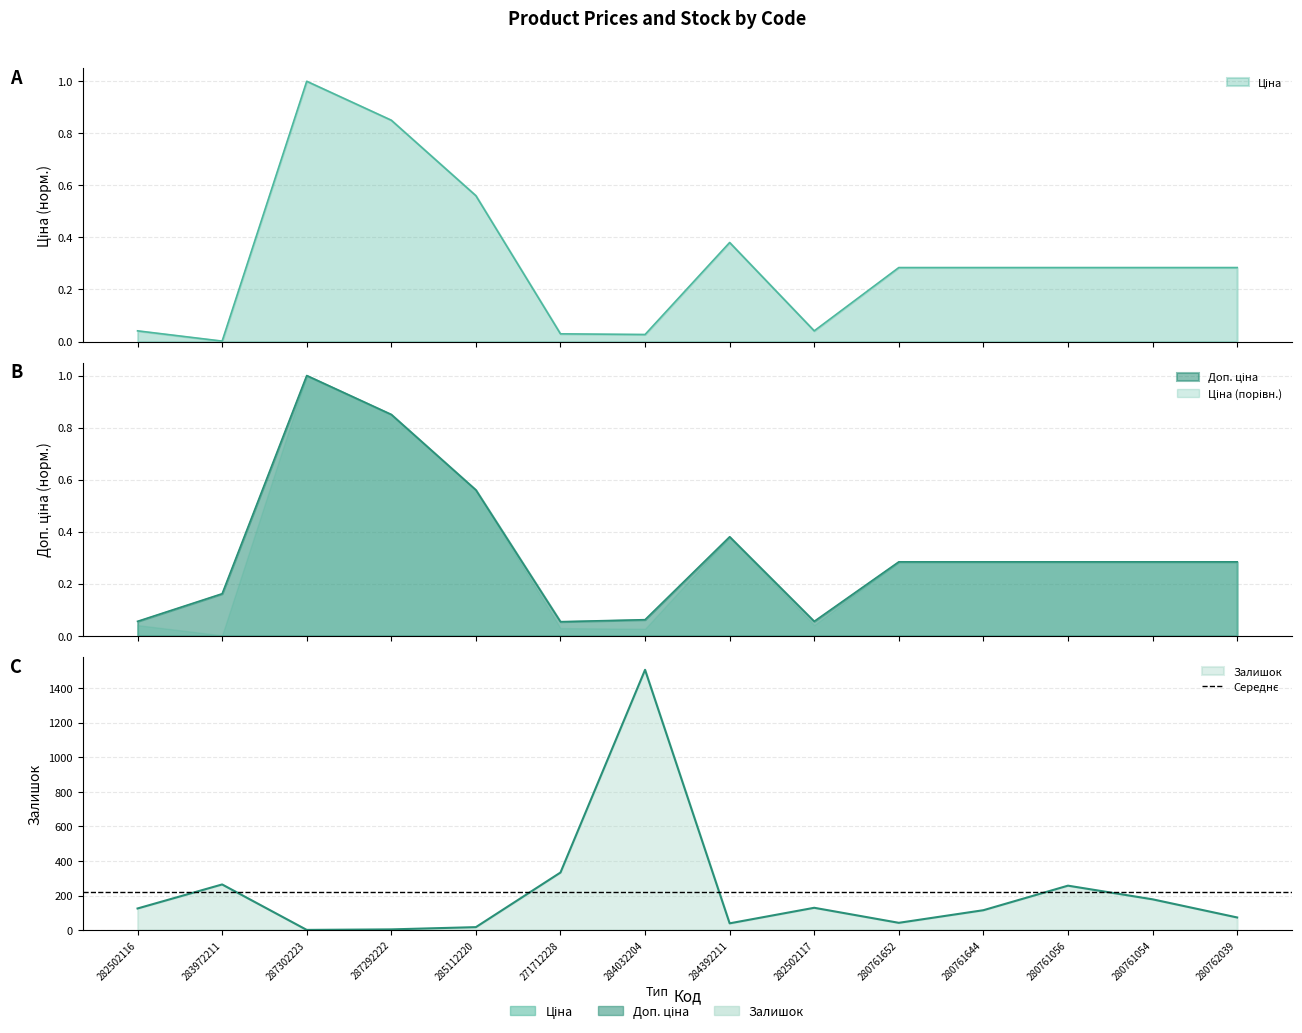

What is the maximum value shown in the chart?

1506.0